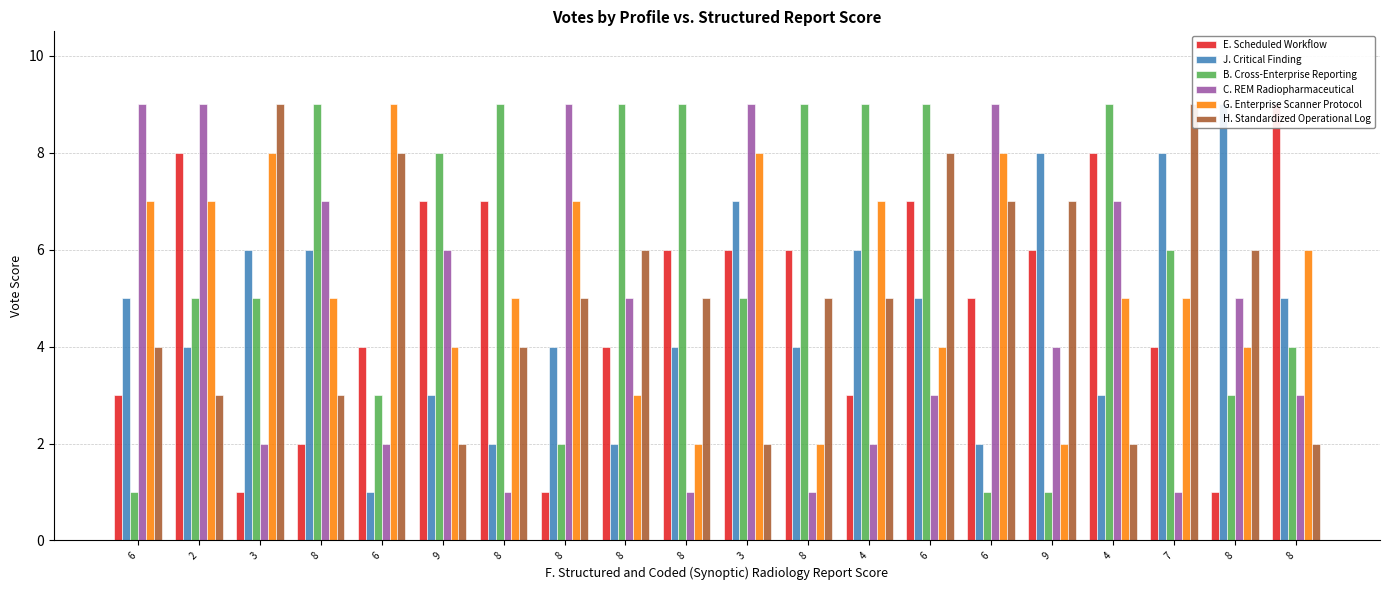

What is the highest value of the J. Critical Finding series?

9